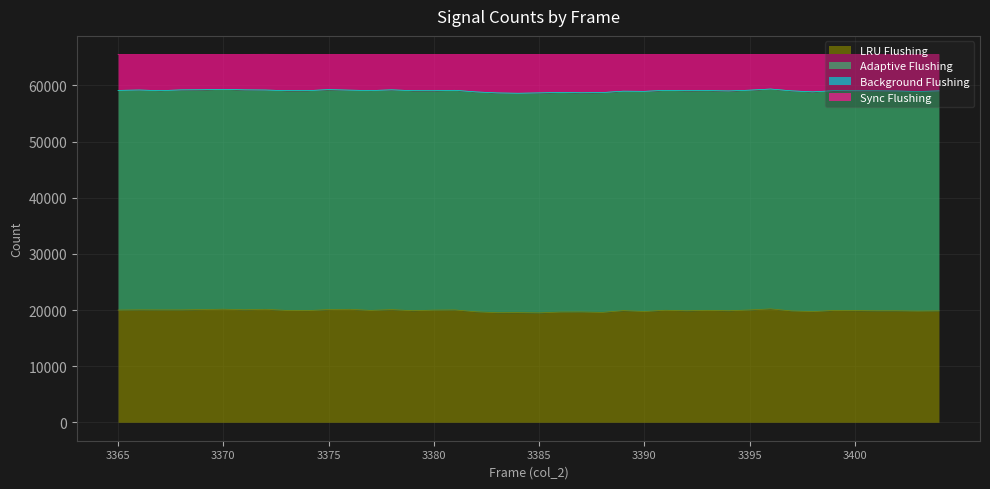

What is the highest value of the LRU Flushing series?

20206